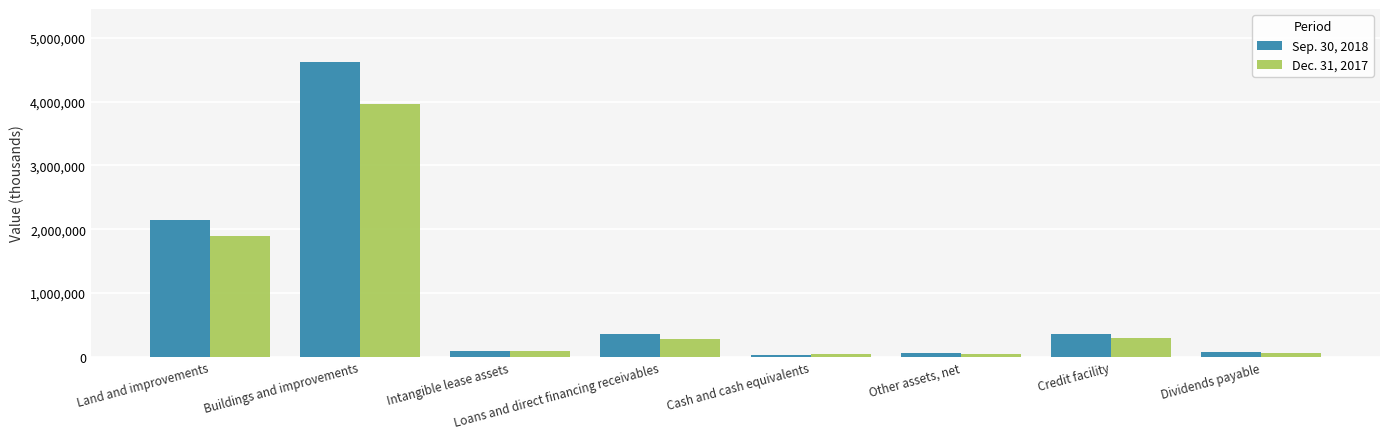

How many series are shown in this chart?

2